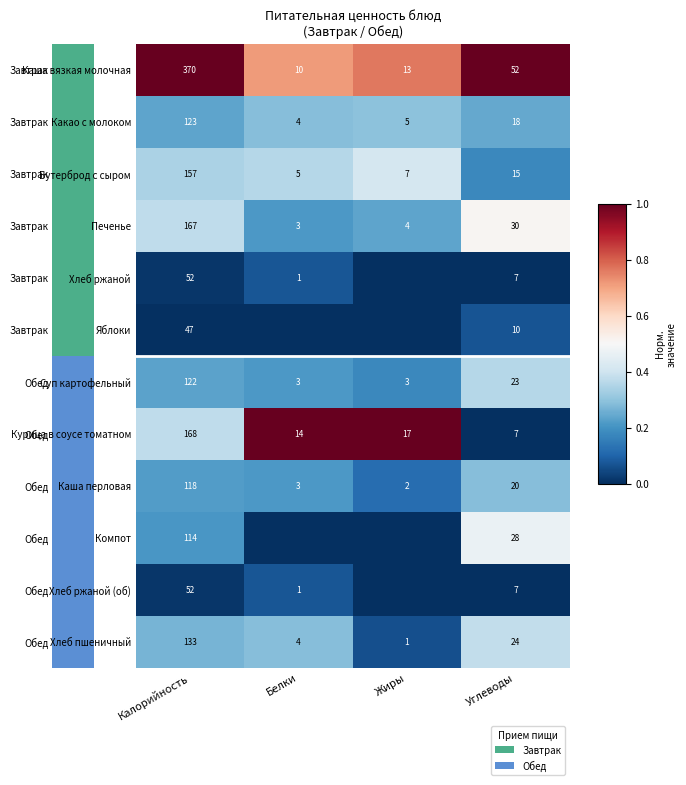

What is the approximate value of Бутерброд с сыром at Углеводы, to the nearest 5?

15